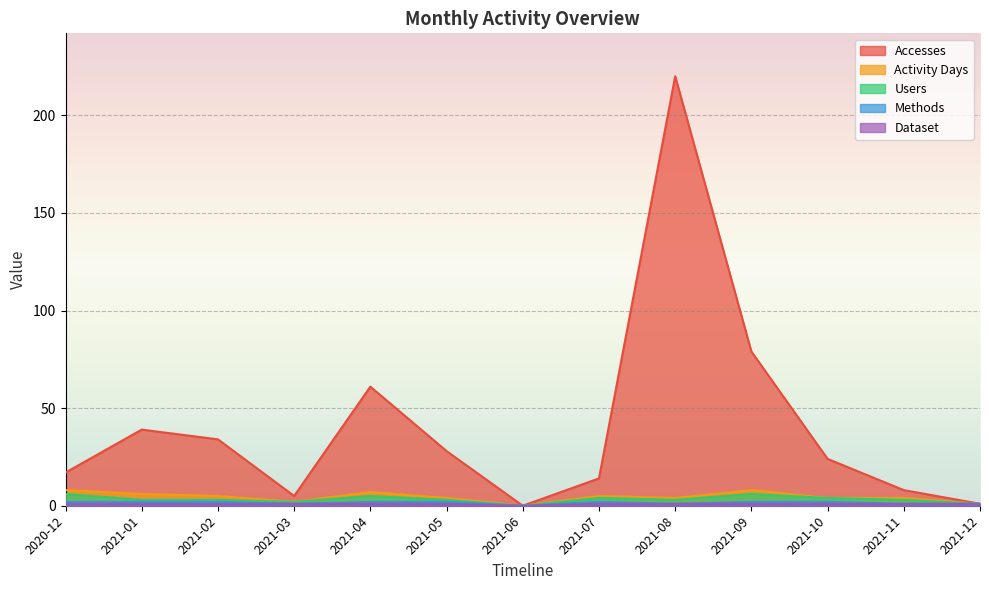

What position from the right is 2021-08?

5